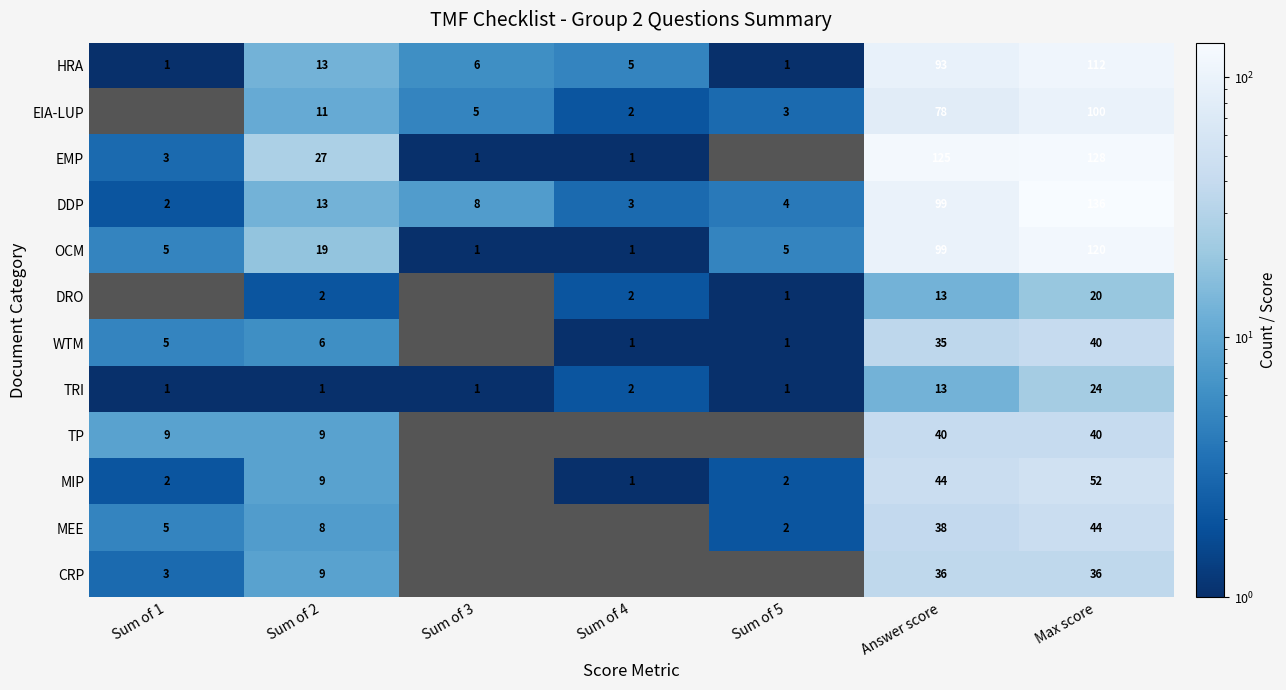

List the series in order of their peak value, highest first.

DDP, EMP, OCM, HRA, EIA-LUP, MIP, MEE, WTM, TP, CRP, TRI, DRO